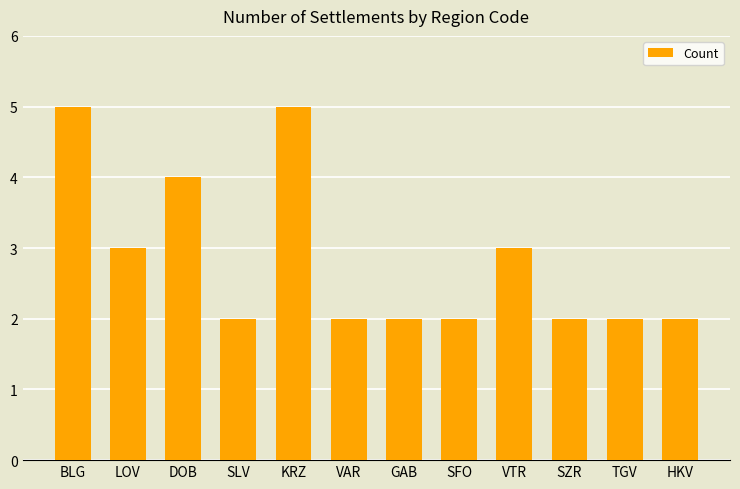

What is the label of the 10th bar from the left?

SZR